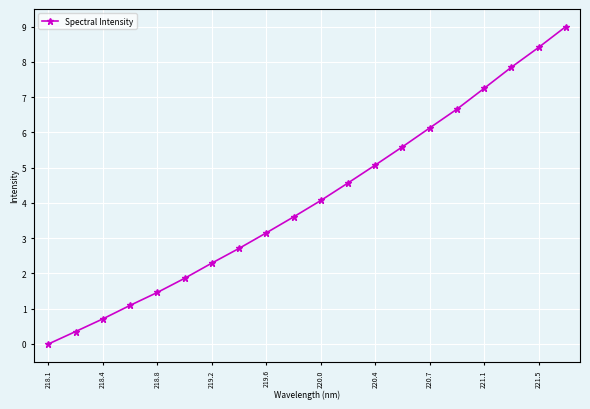

Is this an area chart (filled region under the line)?

No